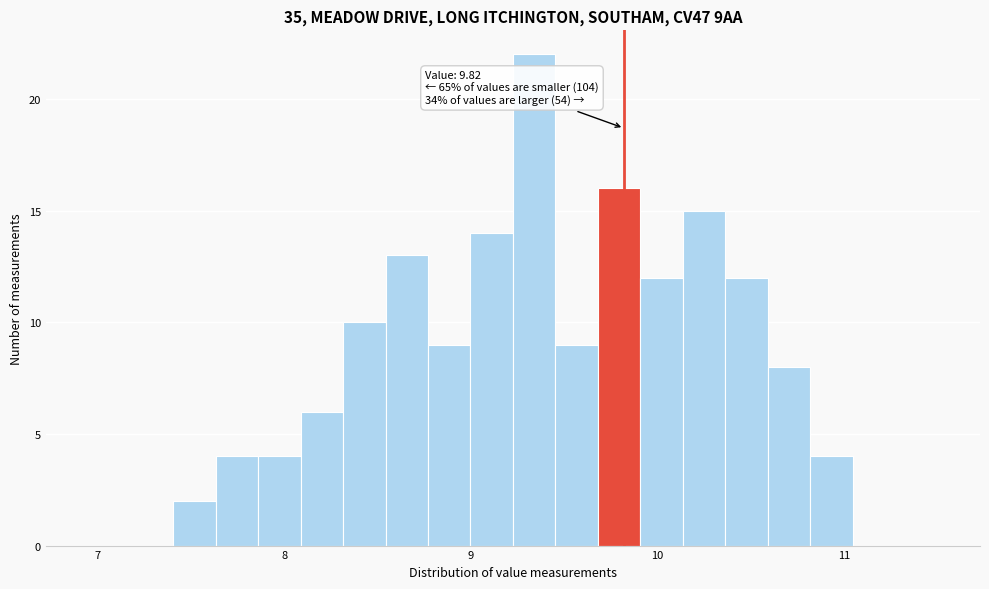

Around what value on the x-axis is the tallest bar? Give the approximate position of its centre, as read against the axis.

9.3